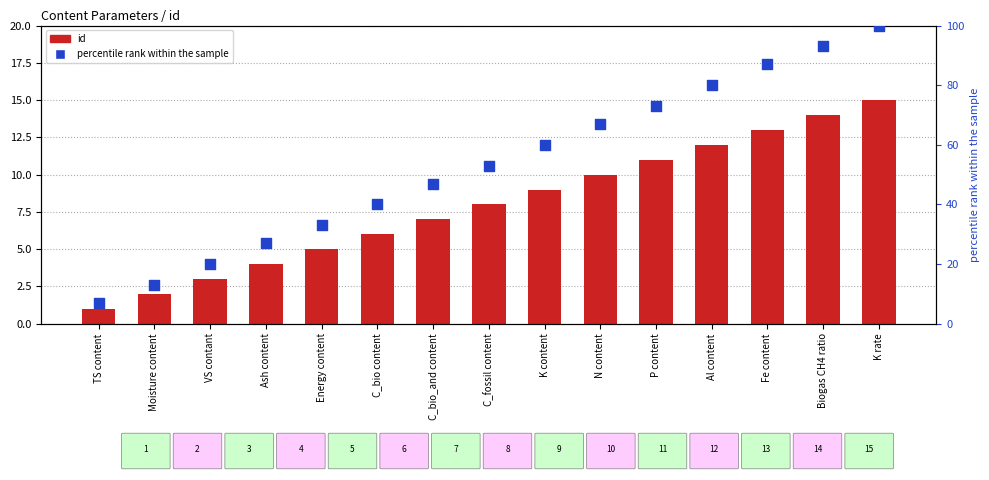

Which series has the largest total across all categories?

percentile rank within the sample